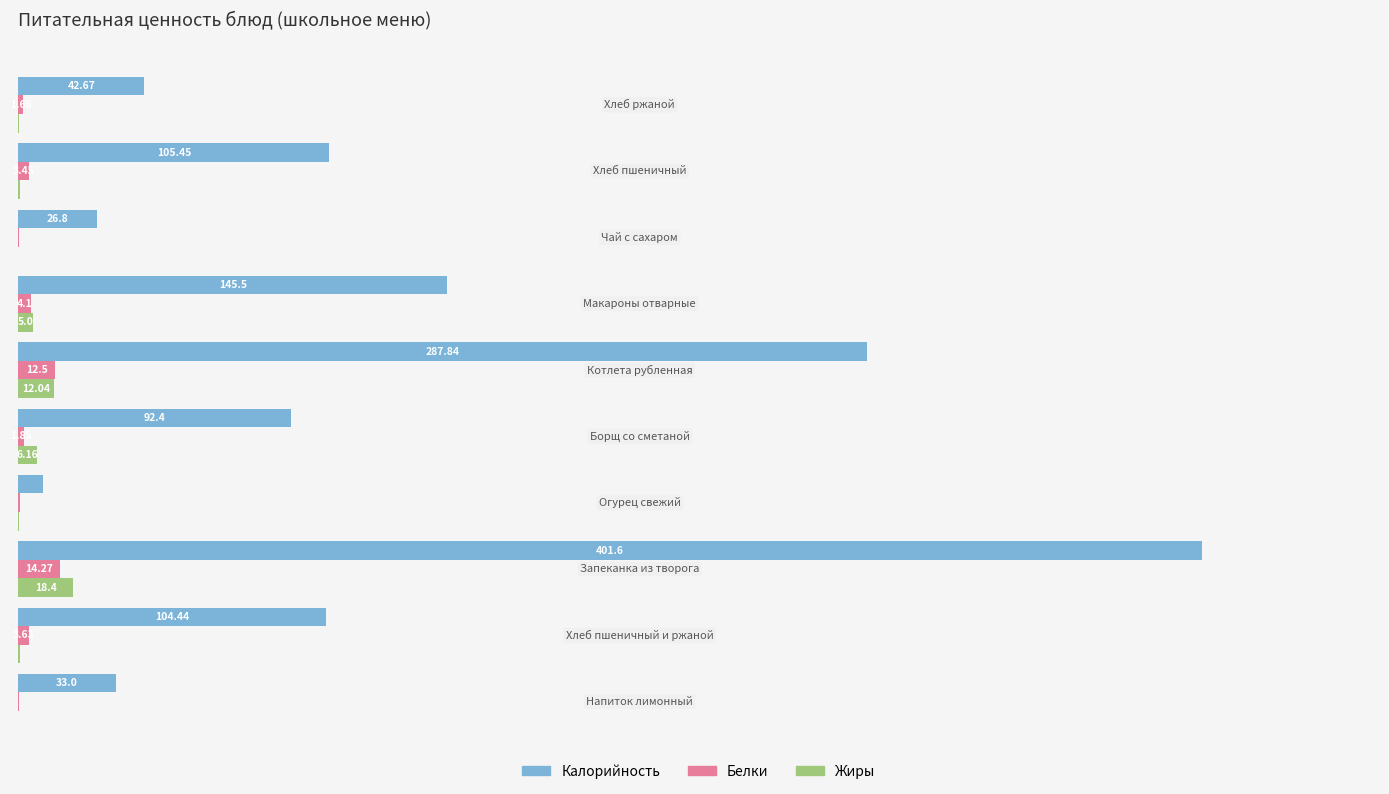

Which series has the largest total across all categories?

Калорийность